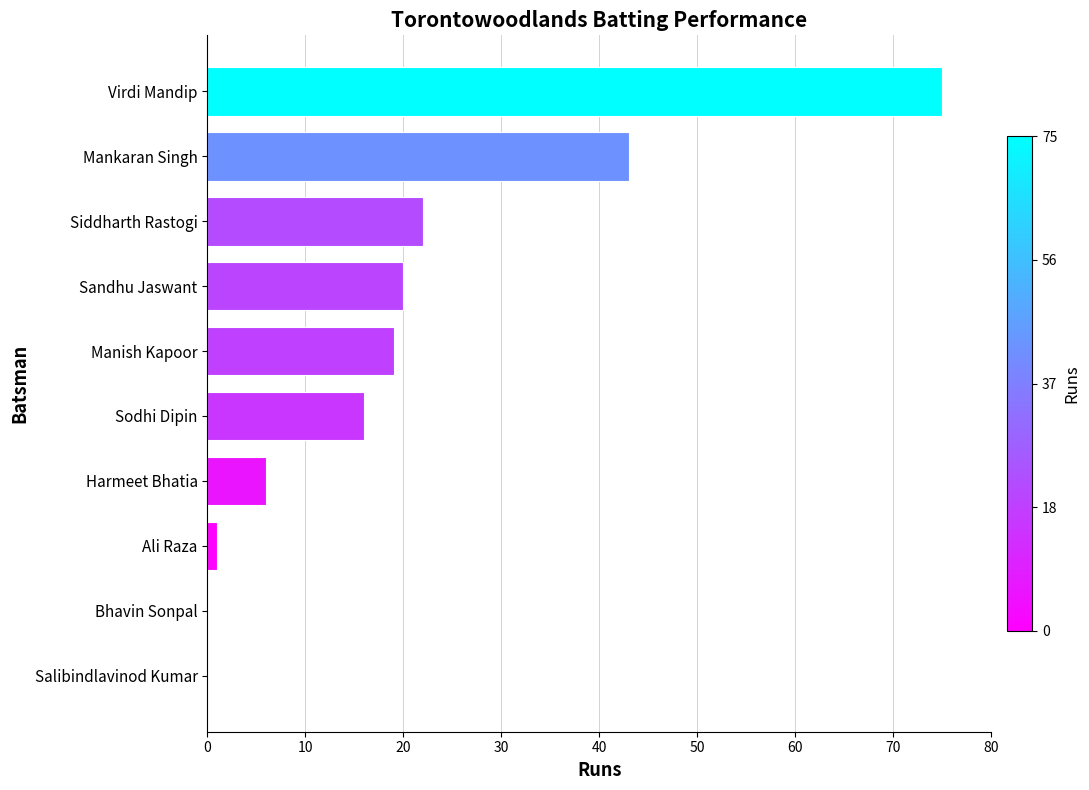

Where is the data nearest to the value 37?

Mankaran Singh